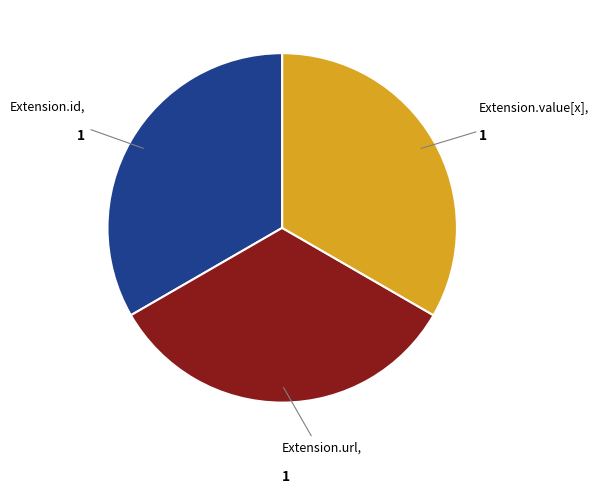

How many slices are in this pie chart?

3